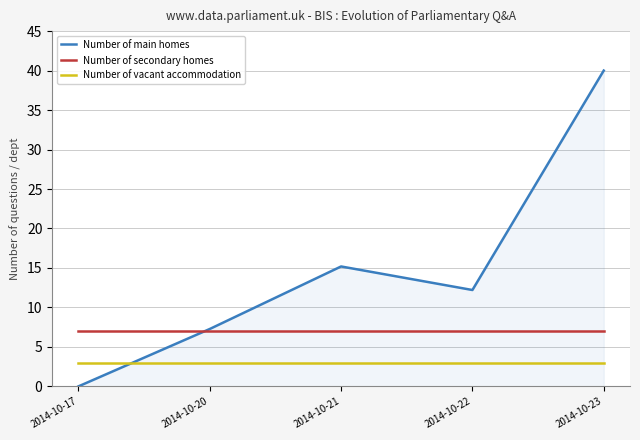

True or false: Number of main homes has more than 0 points higher than both neighbors.

True